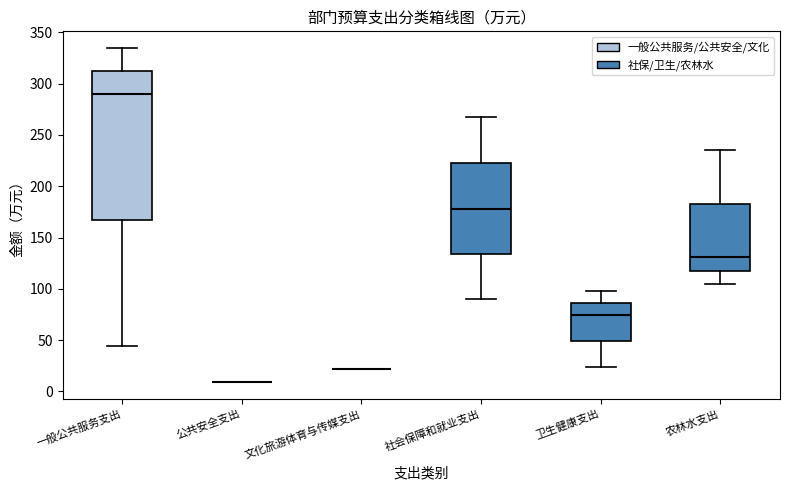

Where does the median line of the box for 社会保障和就业支出 sit on the y-axis? The values are not printed on the chart, so give them approximately, as read against the axis.

175